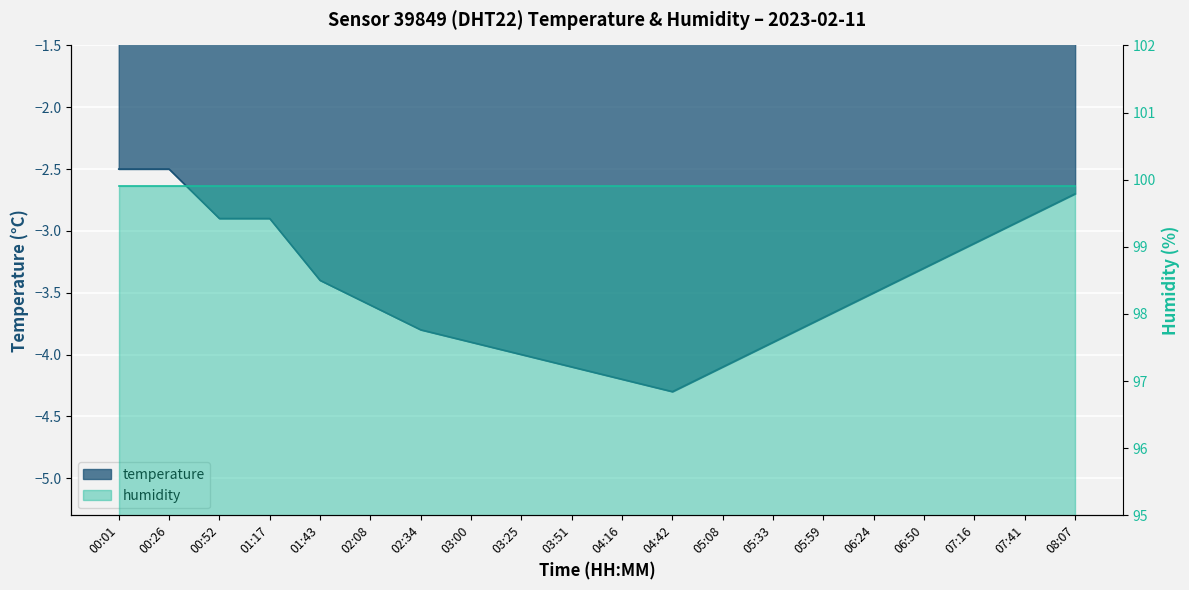

How many values are below -3?

14